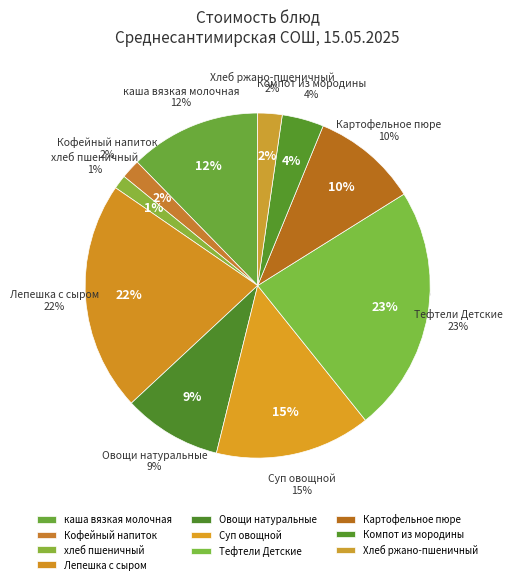

What percentage is the Кофейный напиток slice, to the nearest percent?

2%